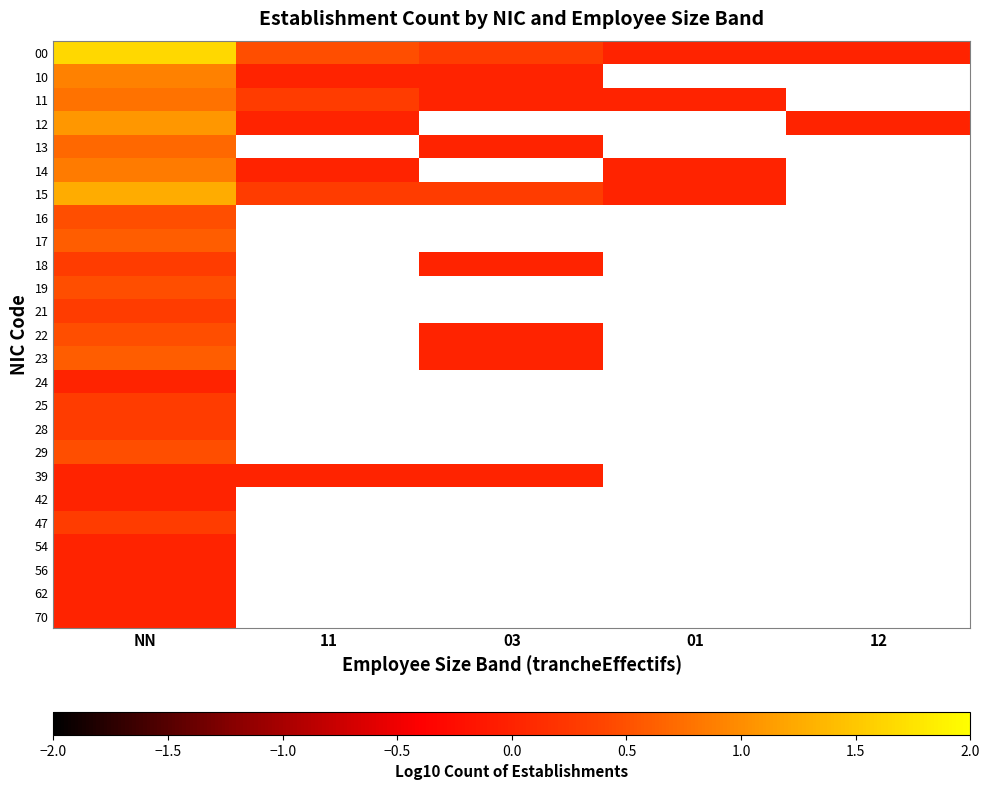

Which has a higher value, 12 or 11?

11